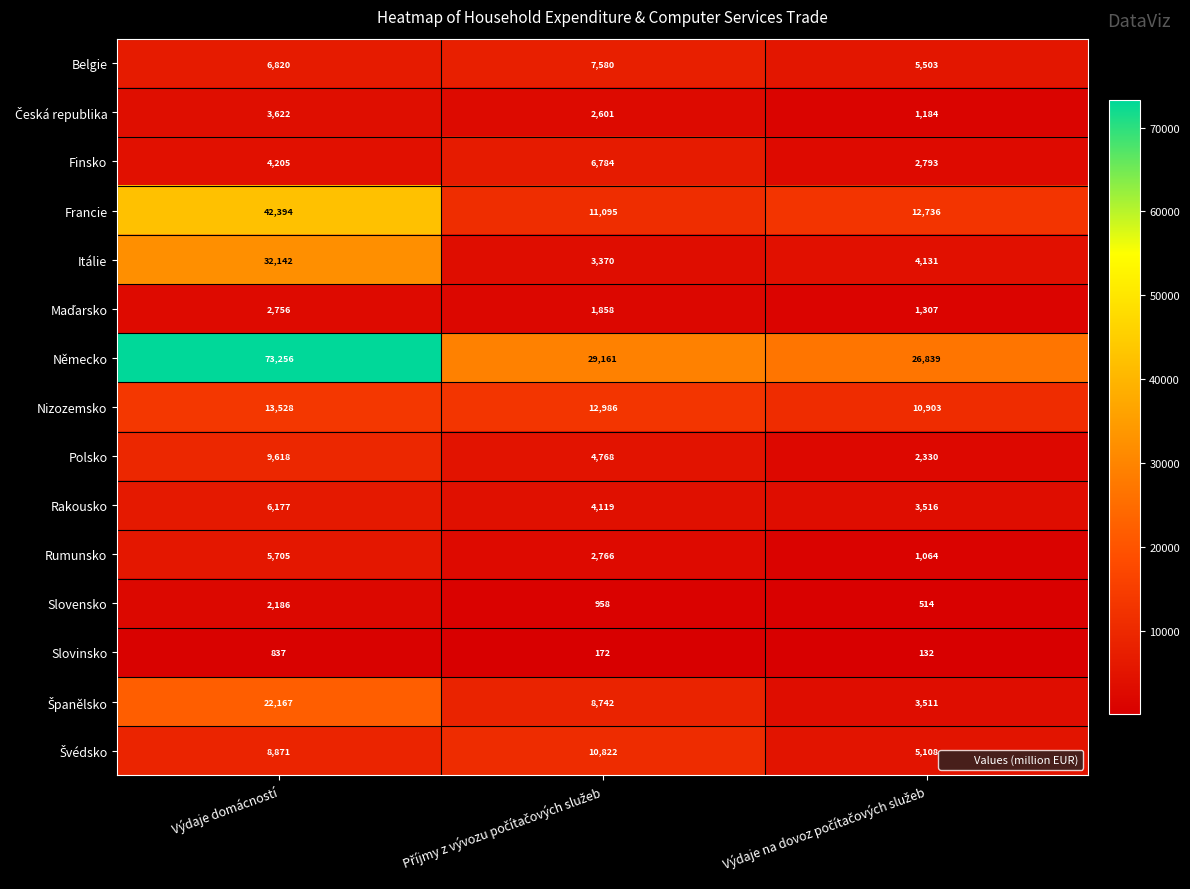

At how many categories does at least one series exceed 13894?

3